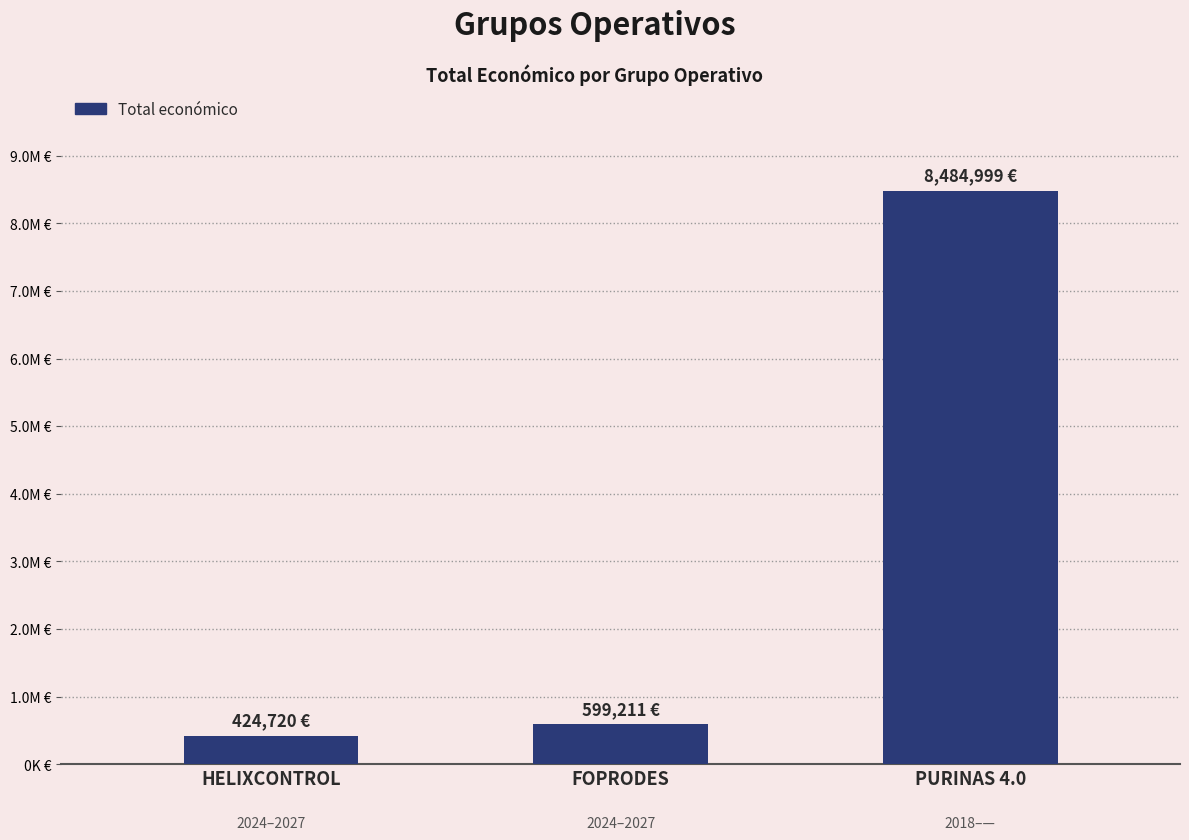

What is the value of the 1st bar from the left?

424720